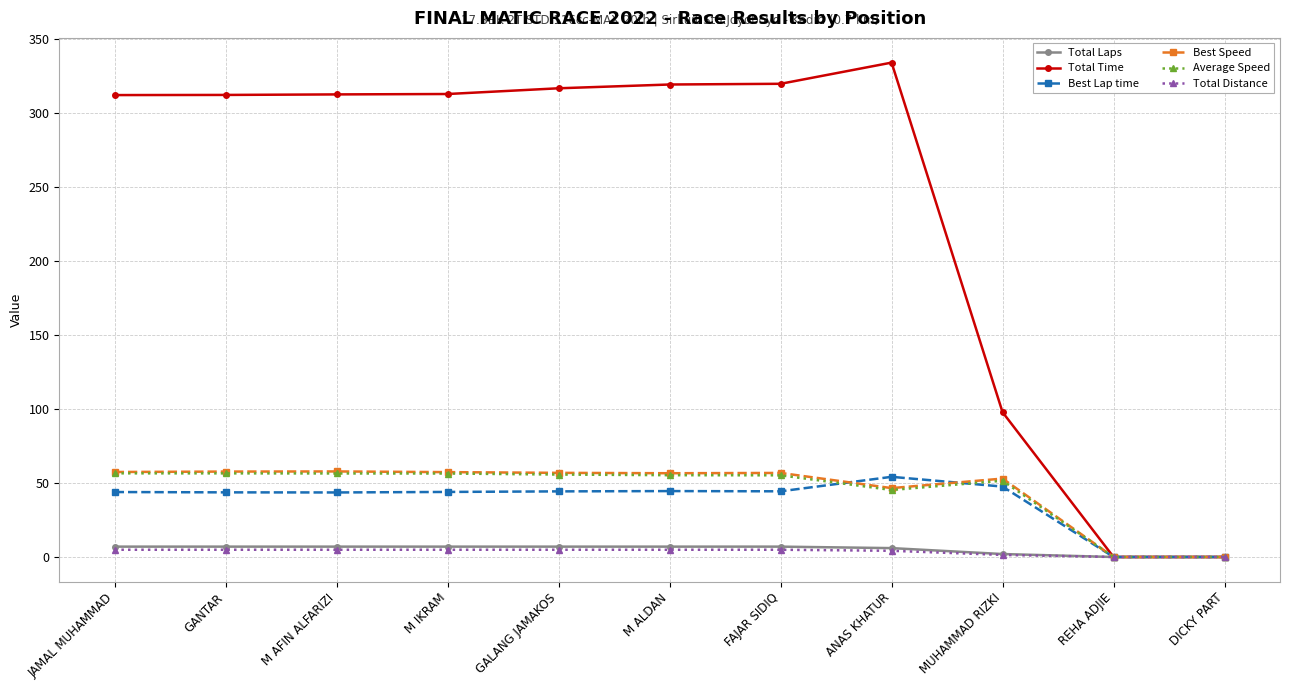

In Best Lap time, how many points are higher than both neighbors (excluding endpoints)?

2